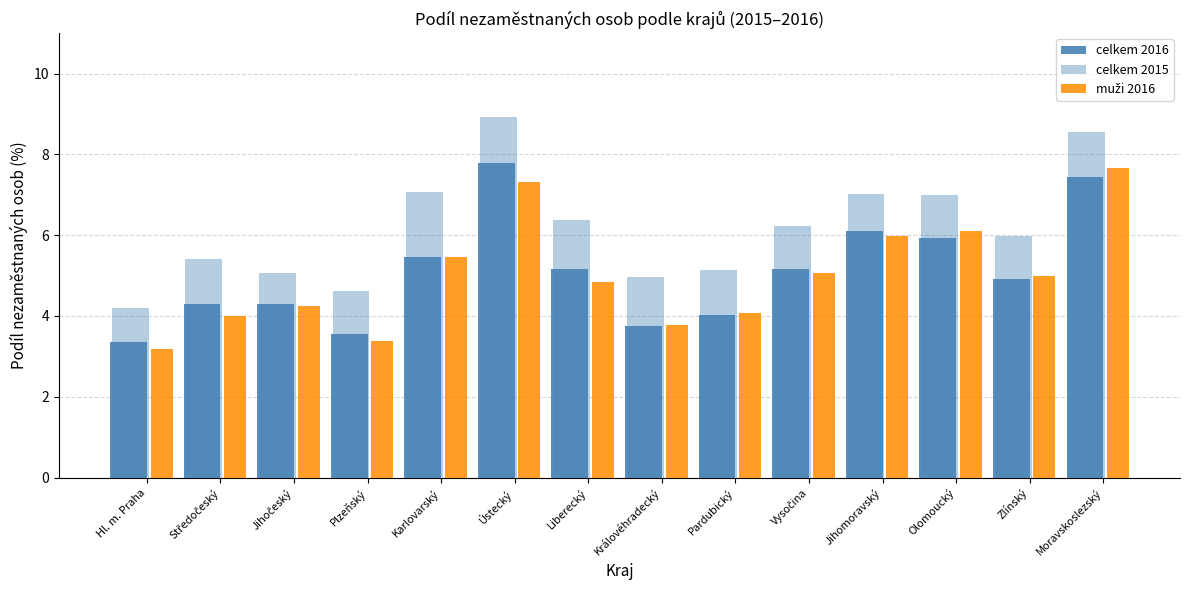

How many series are shown in this chart?

3